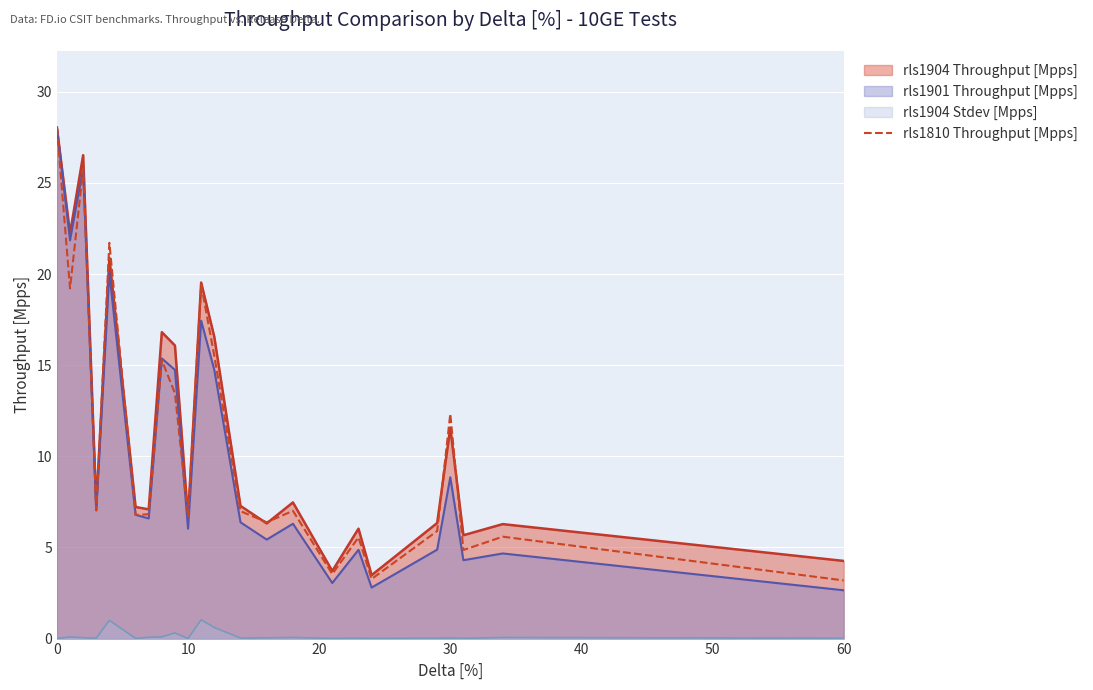

What is the greatest value displayed?

28.0